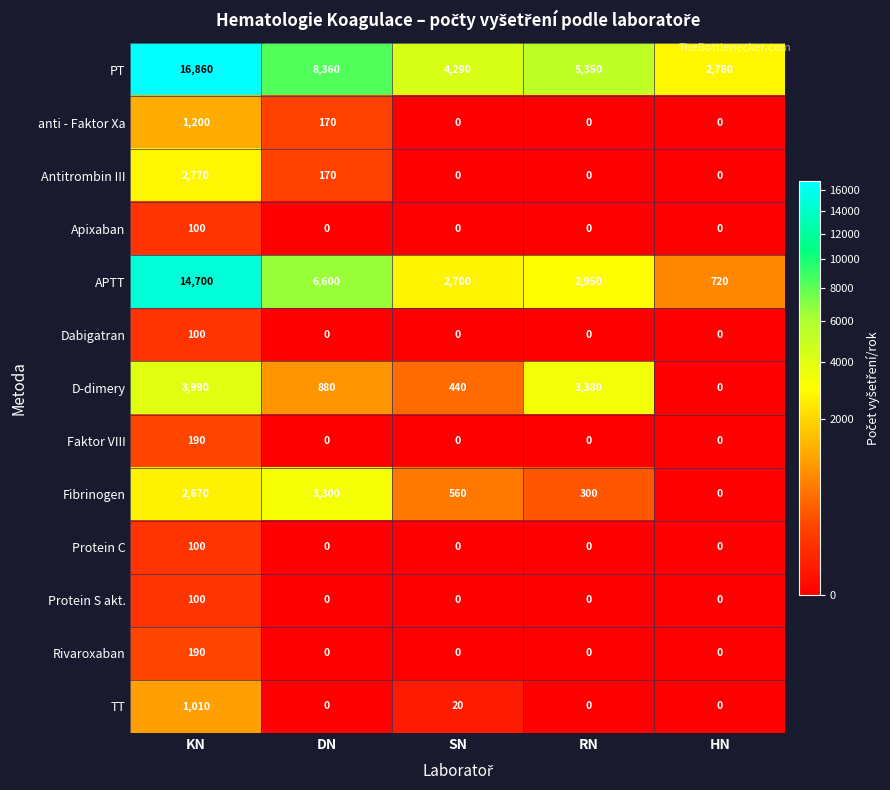

What is the spread (max minus min) of values at SN?

4290